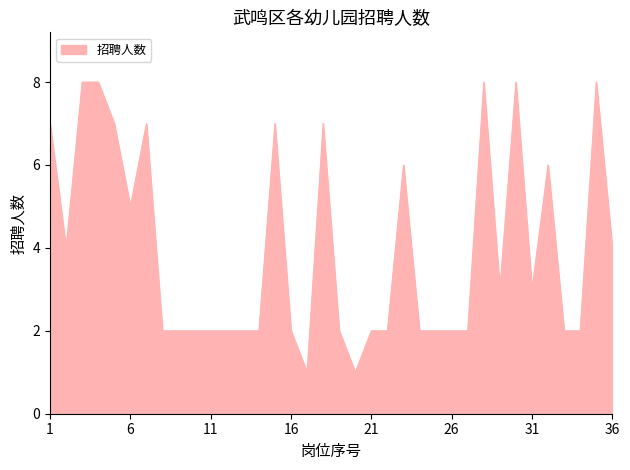

What is the difference between the maximum and minimum values?

7